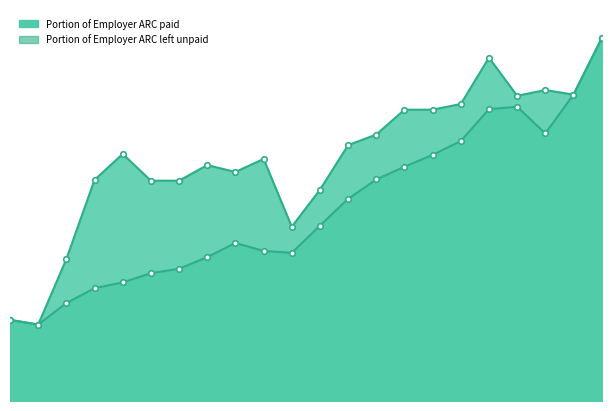

At which label does the data first exceed 13?

2012